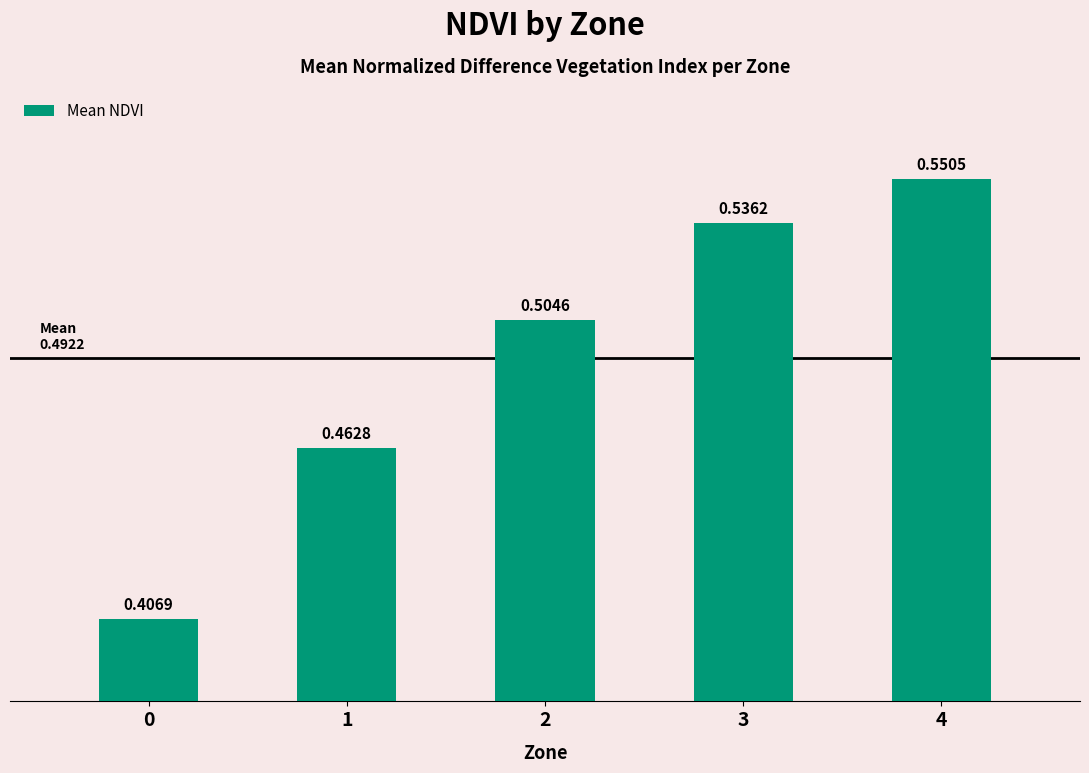

Rank the categories by value from highest to lowest.

4, 3, 2, 1, 0